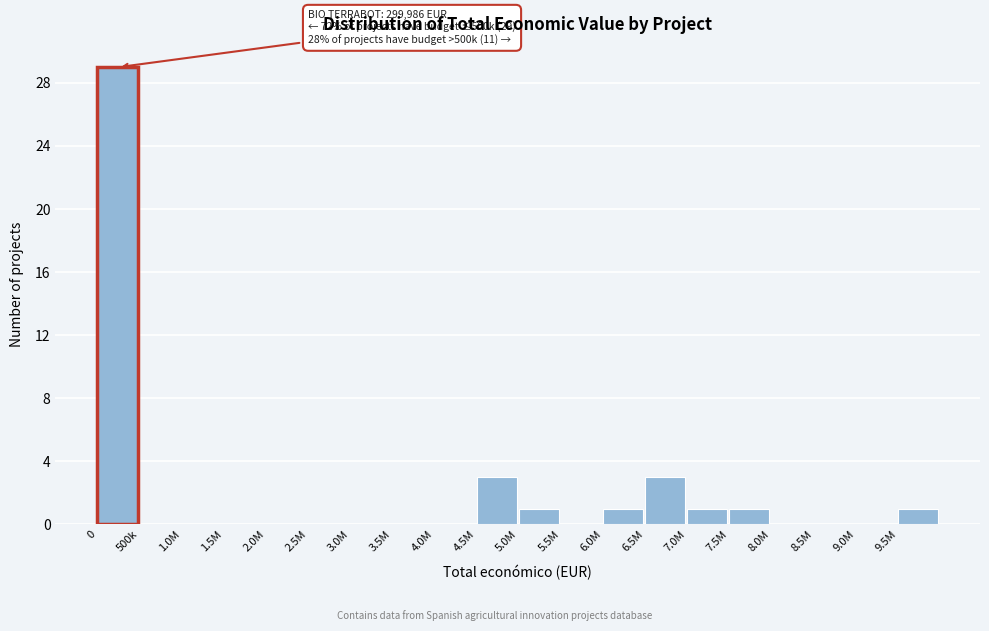

Reading right to left, list all the values displayed in this chart.

9.5M=1	9.0M=0	8.5M=0	8.0M=0	7.5M=1	7.0M=1	6.5M=3	6.0M=1	5.5M=0	5.0M=1	4.5M=3	4.0M=0	3.5M=0	3.0M=0	2.5M=0	2.0M=0	1.5M=0	1.0M=0	500k=0	0=29